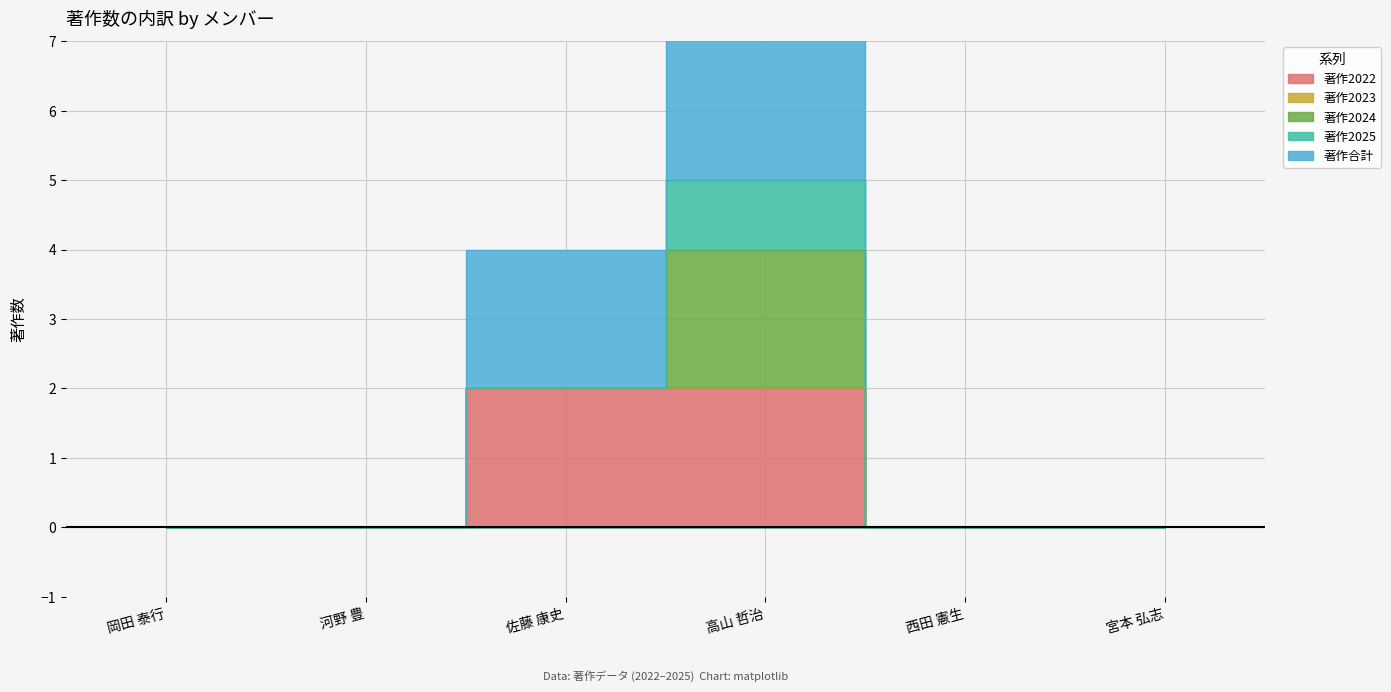

How many lines are shown in the chart?

5